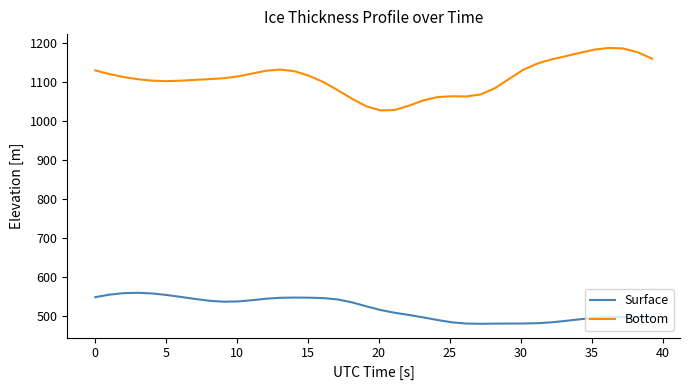

List the series in order of their peak value, highest first.

Bottom, Surface